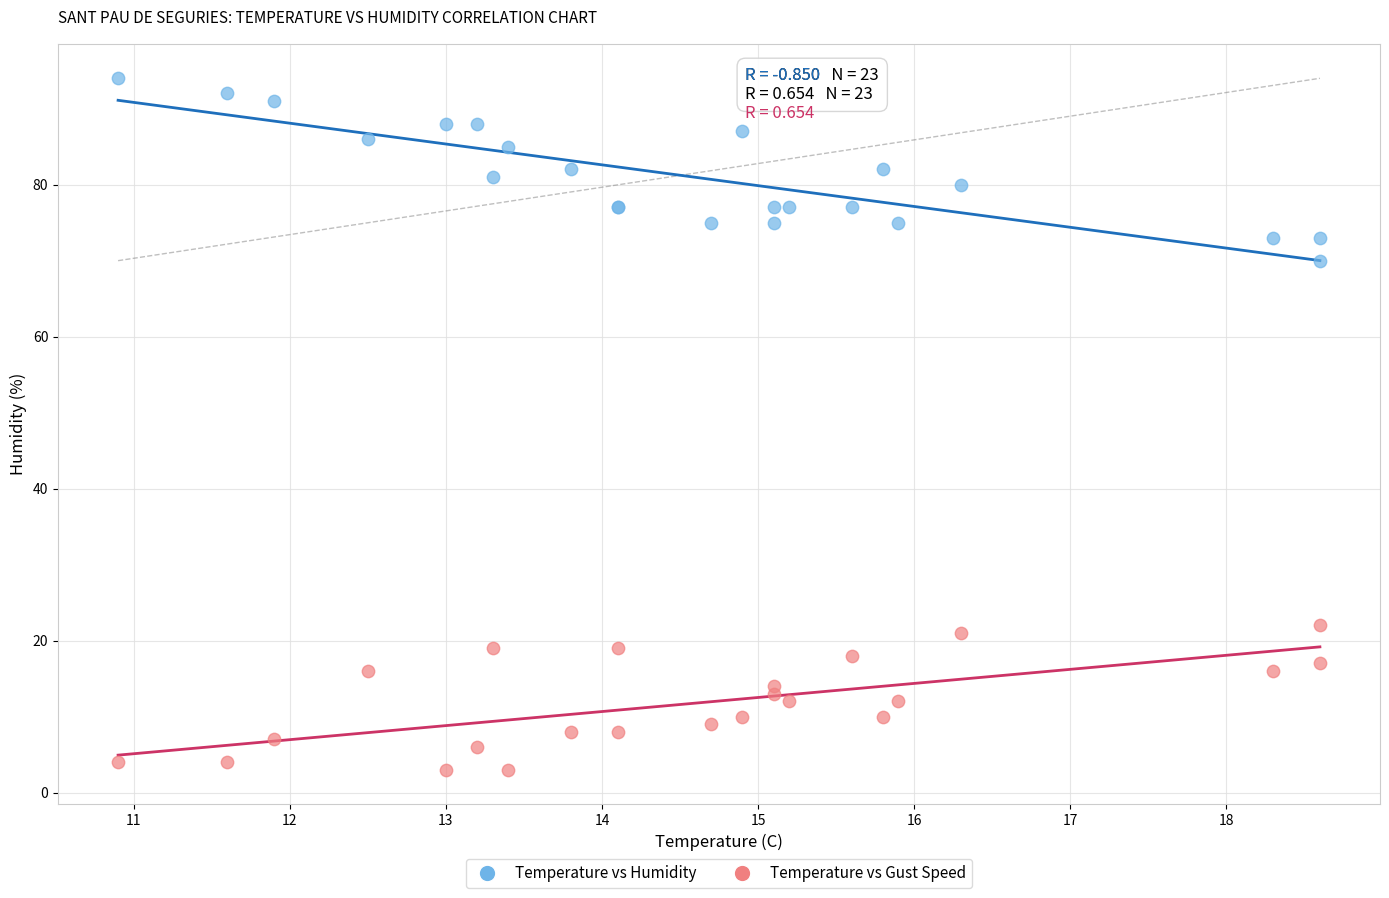

What are all the series names shown in the legend?

Temperature vs Humidity, Temperature vs Gust Speed